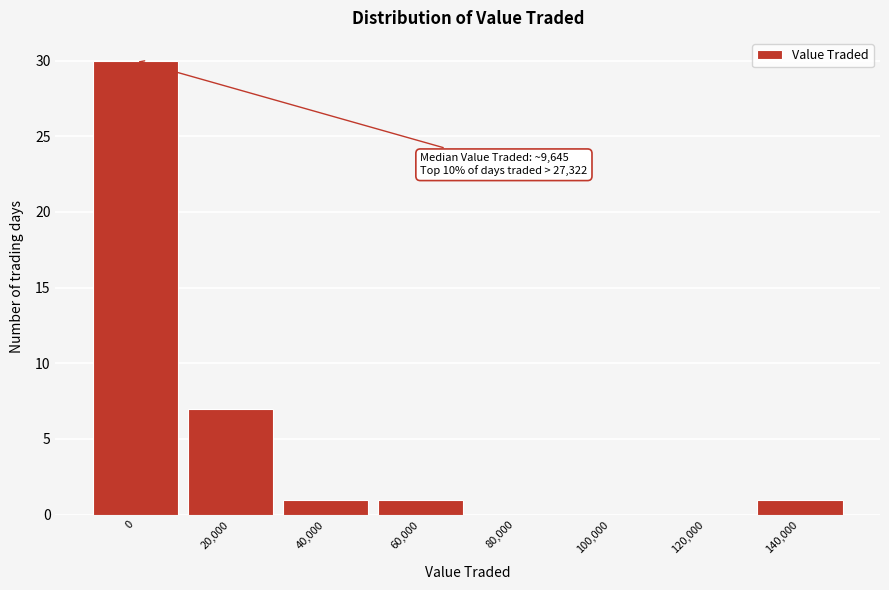

Reading left to right, what are all the values shown in this chart?

0=30	20,000=7	40,000=1	60,000=1	80,000=0	100,000=0	120,000=0	140,000=1